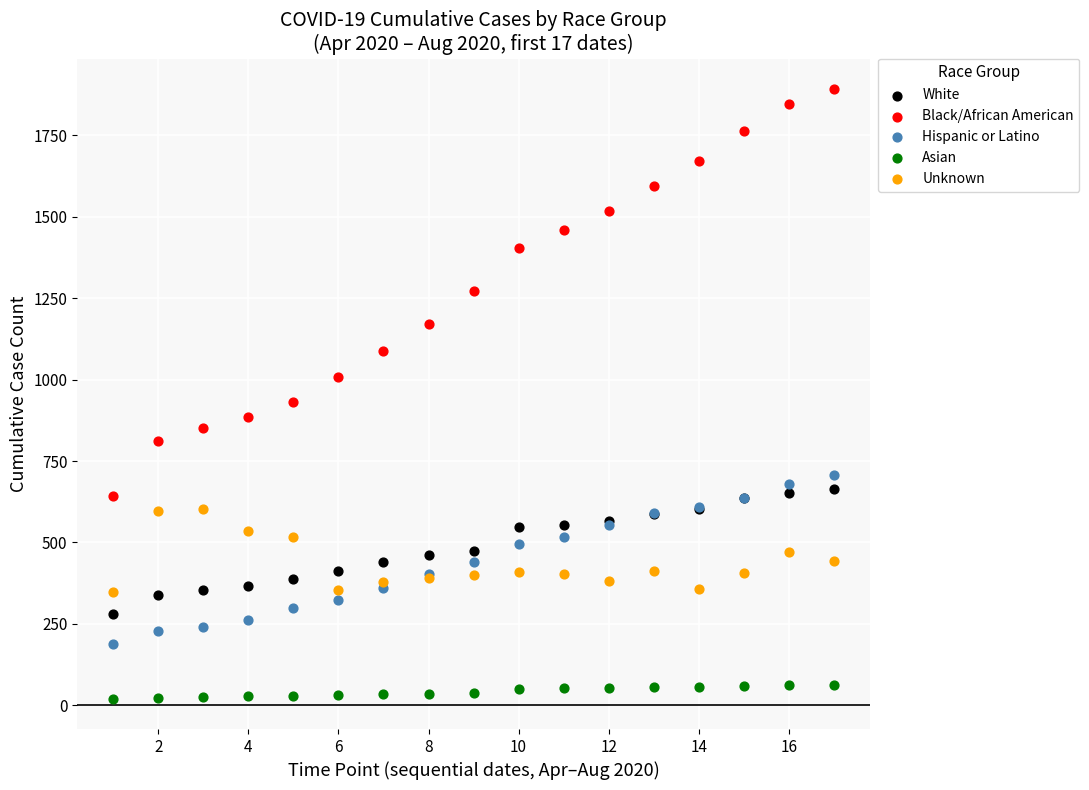

What is the X range (max minus min) for the scatter plot?

16